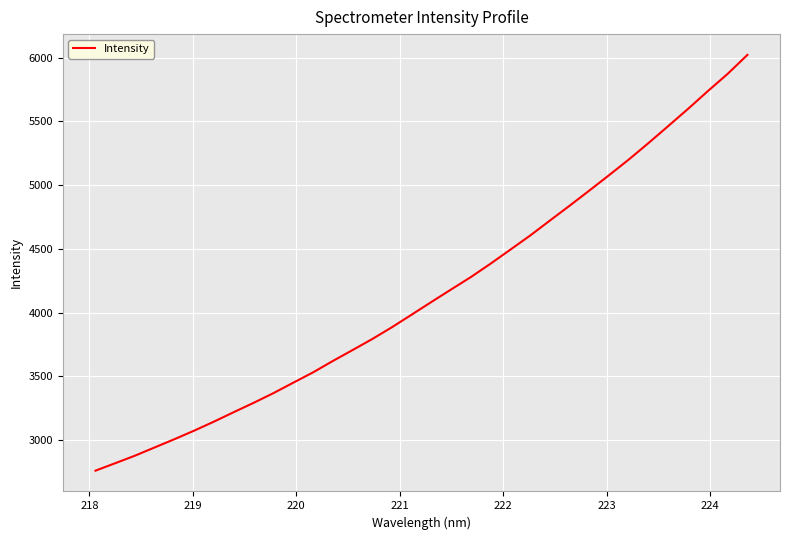

What is the difference between the maximum and minimum values?

3262.3